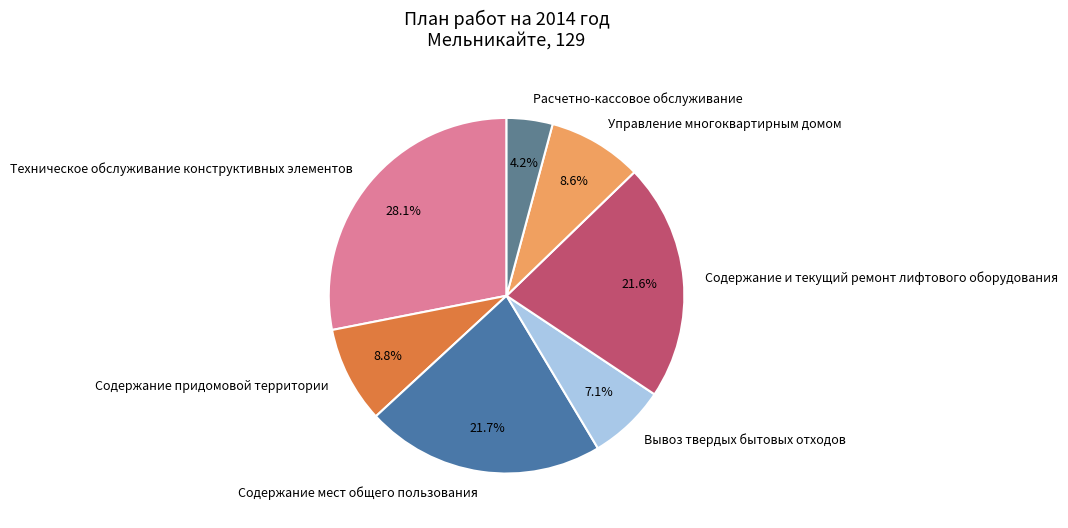

Is there a majority slice in this chart?

No